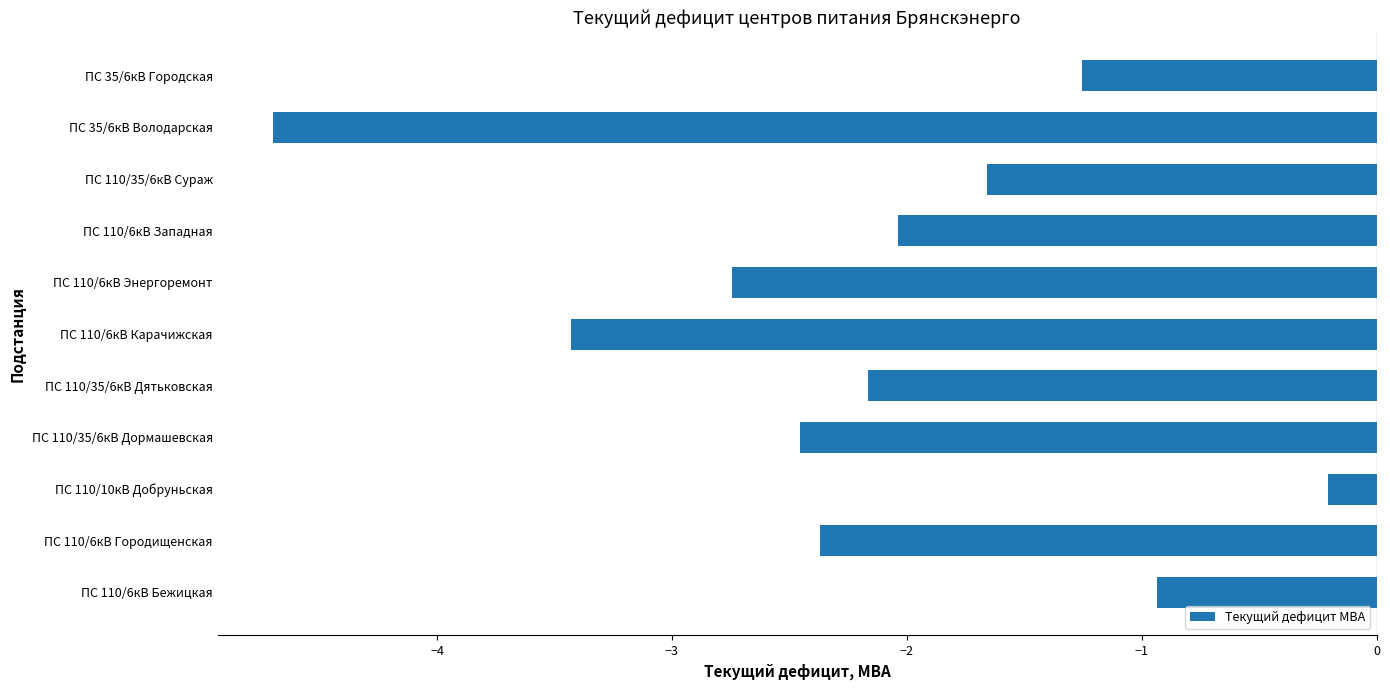

Which label corresponds to the smallest value in the chart?

ПС 35/6кВ Володарская